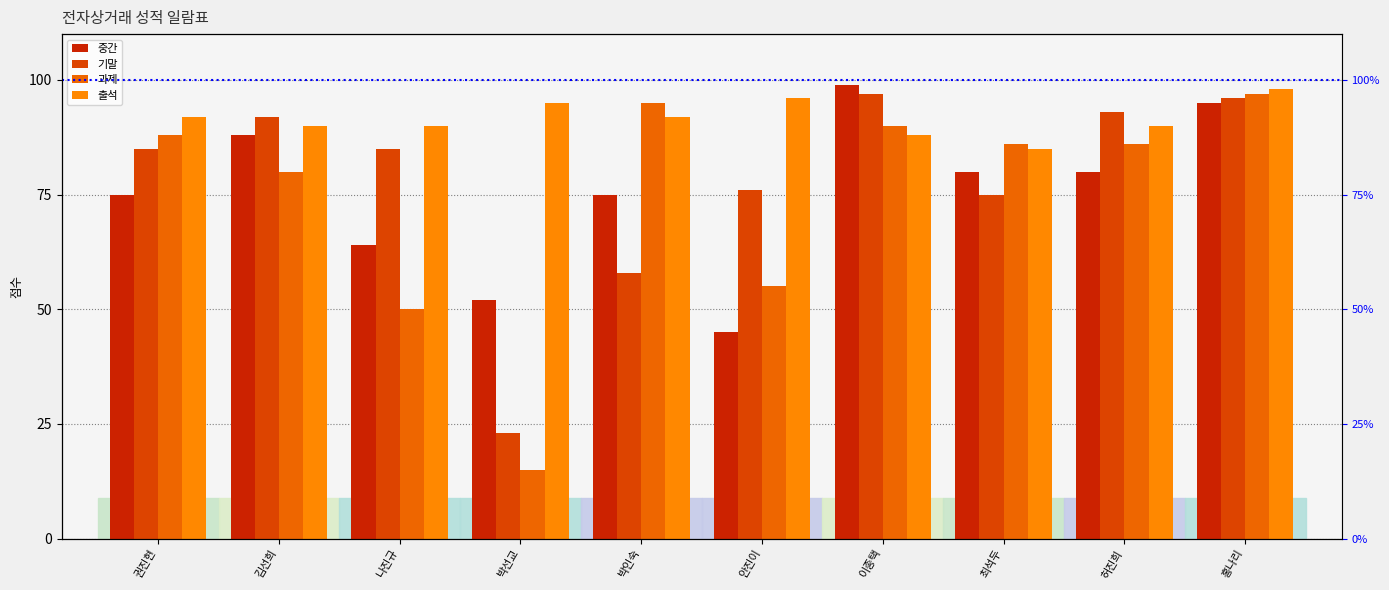

List the series in order of their peak value, lowest first.

기말, 과제, 출석, 중간